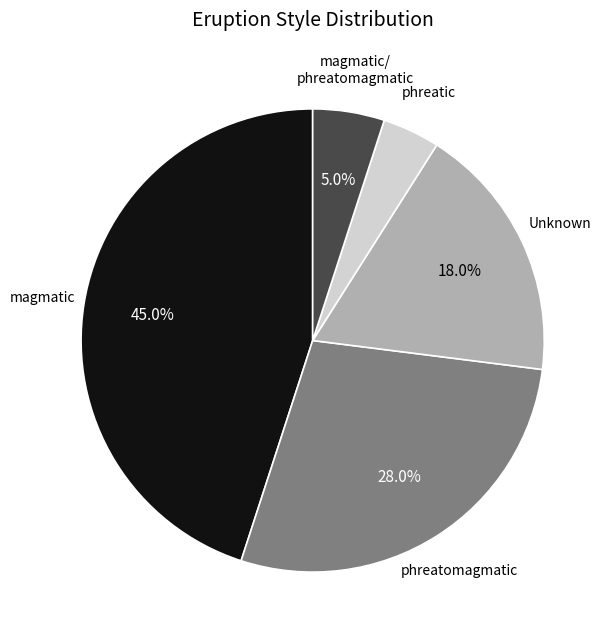

Does any single category account for the majority?

No